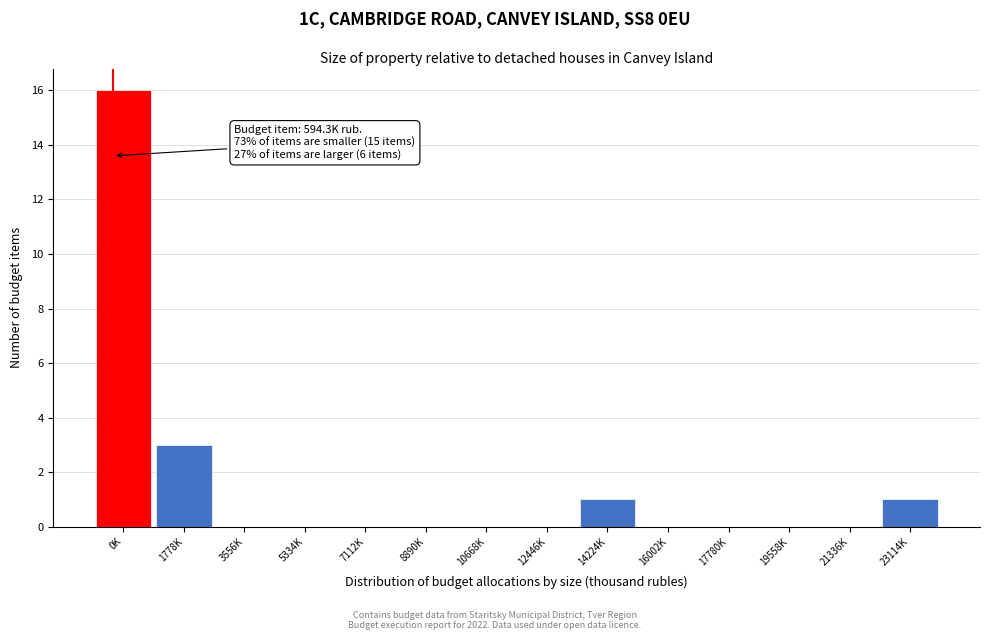

Reading left to right, what are all the values shown in this chart?

0K=16	1778K=3	3556K=0	5334K=0	7112K=0	8890K=0	10668K=0	12446K=0	14224K=1	16002K=0	17780K=0	19558K=0	21336K=0	23114K=1